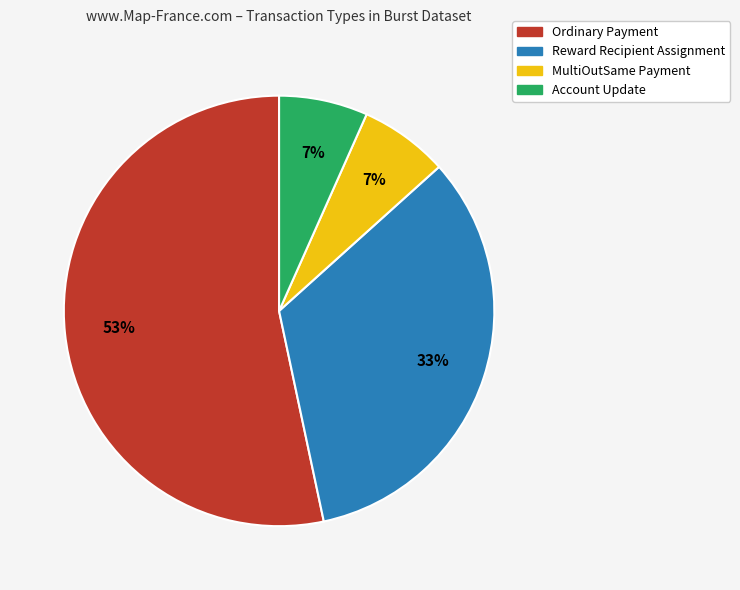

True or false: Account Update accounts for 7% of the total.

True